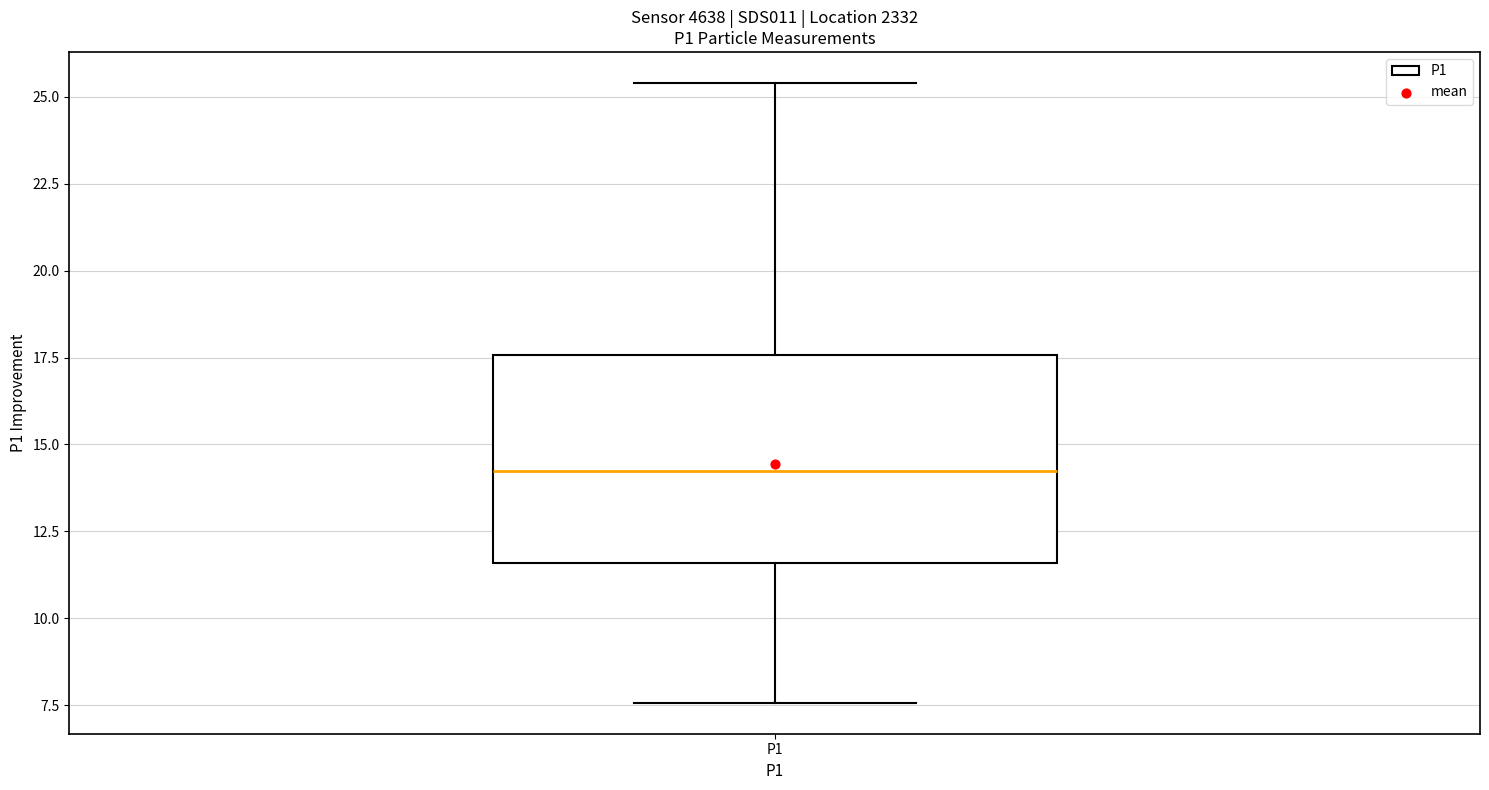

Read this box plot against the y-axis: the position of the median line, the range covered by the box, and the ends of both whiskers. The values are not printed on the chart, so give them approximately, as read against the axis.

median 14.5, box 11.5 to 17.5, whiskers 7.5 to 25.5